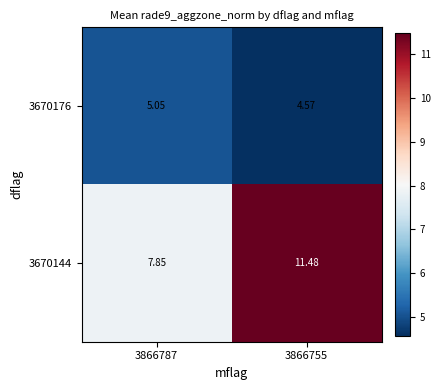

Is the value of 3670144 at 3866755 greater than the value of 3670176 at 3866787?

Yes